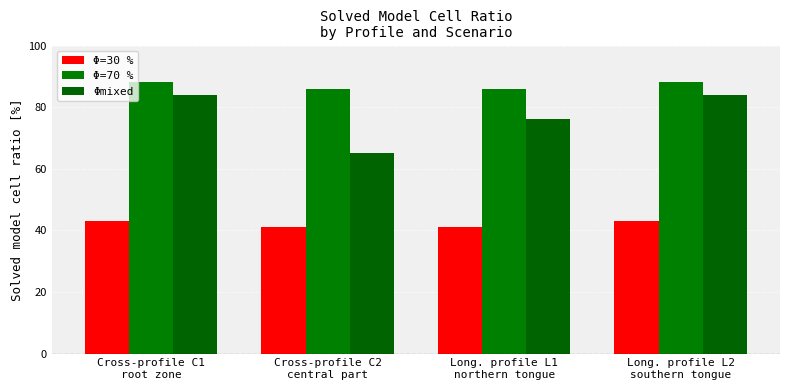

What is the label of the 1st bar from the left?

Cross-profile C1
root zone